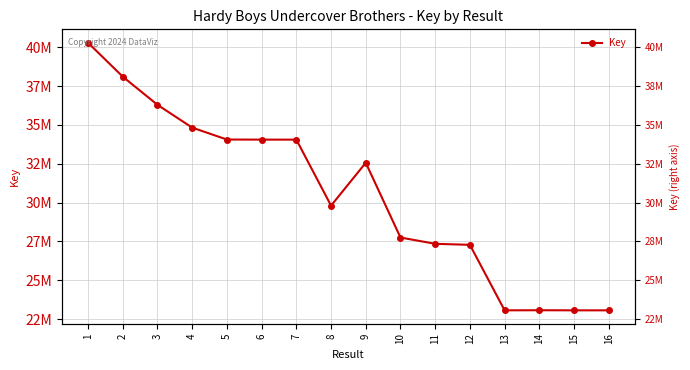

What is the sum of all values?

488672052